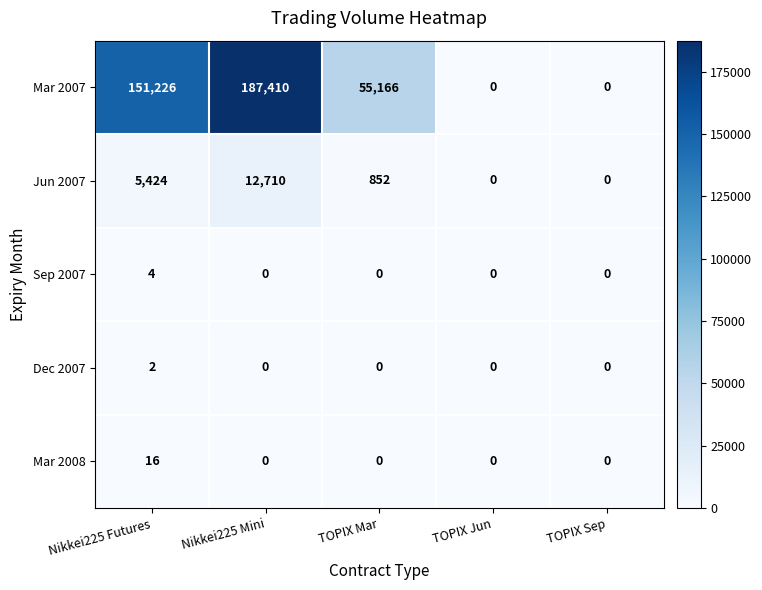

Count the number of categories in the chart.

5